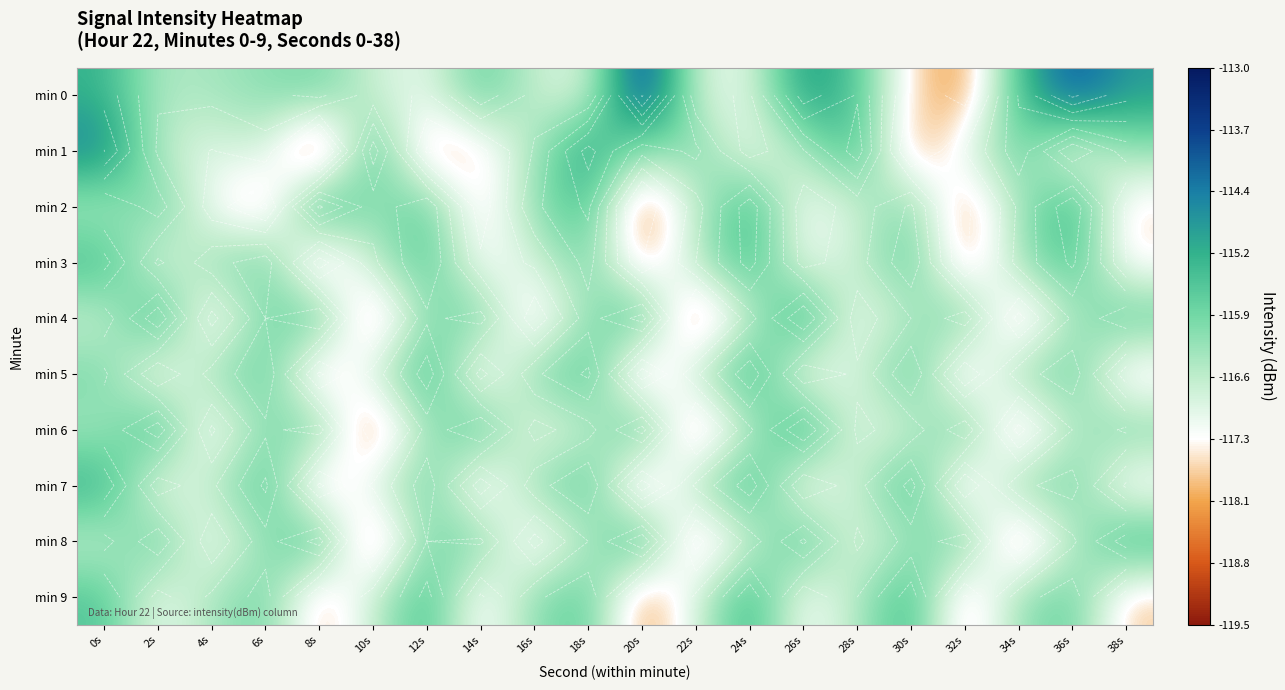

What is the difference between the maximum and second lowest values in the min 1 series?

3.6